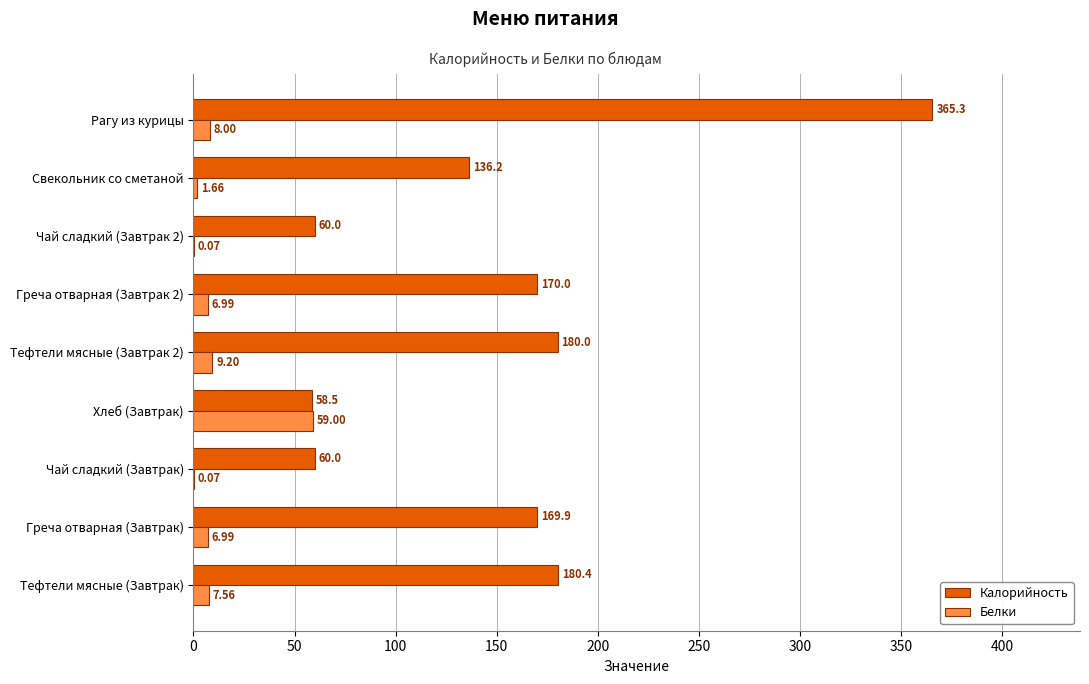

At which category does the chart reach its peak across all series?

Рагу из курицы